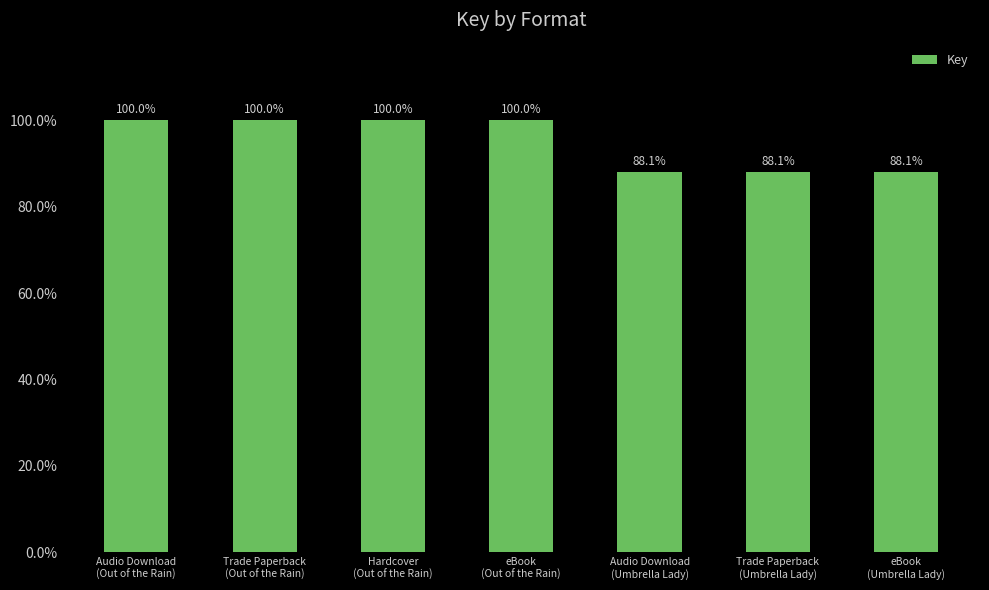

What is the greatest value displayed?

100.0